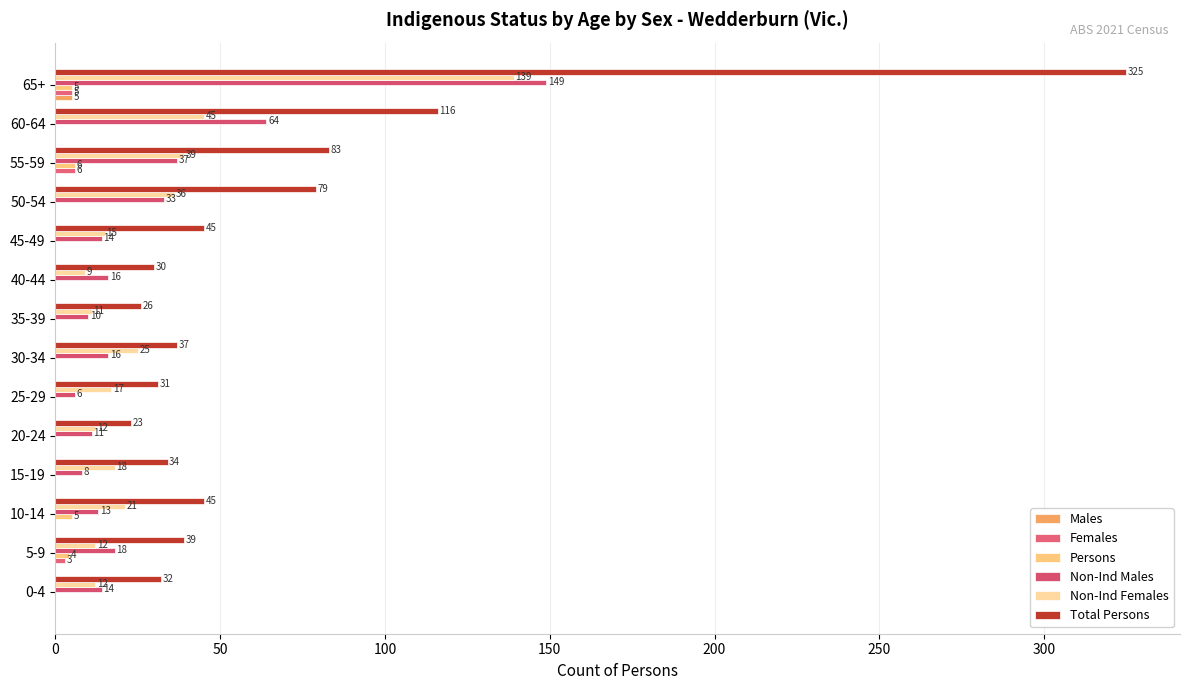

Reading right to left, transcribe all the data shown in this chart.

Males: 5	0	0	0	0	0	0	0	0	0	0	0	0	0
Females: 5	0	6	0	0	0	0	0	0	0	0	0	3	0
Persons: 5	0	6	0	0	0	0	0	0	0	0	5	4	0
Non-Ind Males: 149	64	37	33	14	16	10	16	6	11	8	13	18	14
Non-Ind Females: 139	45	39	36	15	9	11	25	17	12	18	21	12	12
Total Persons: 325	116	83	79	45	30	26	37	31	23	34	45	39	32